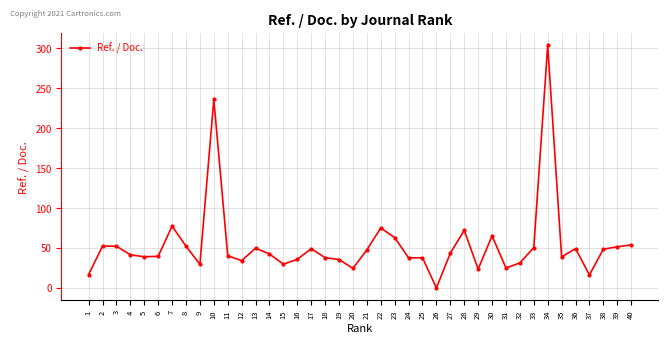

How many lines are shown in the chart?

1